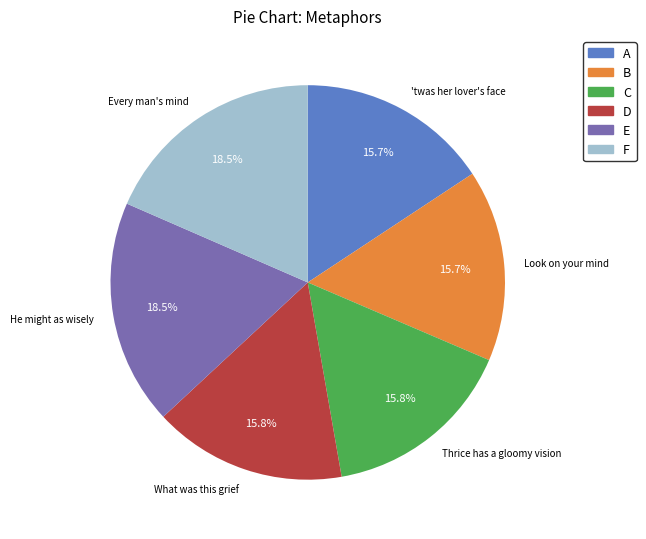

What is the total percentage of D and F?

34.3%